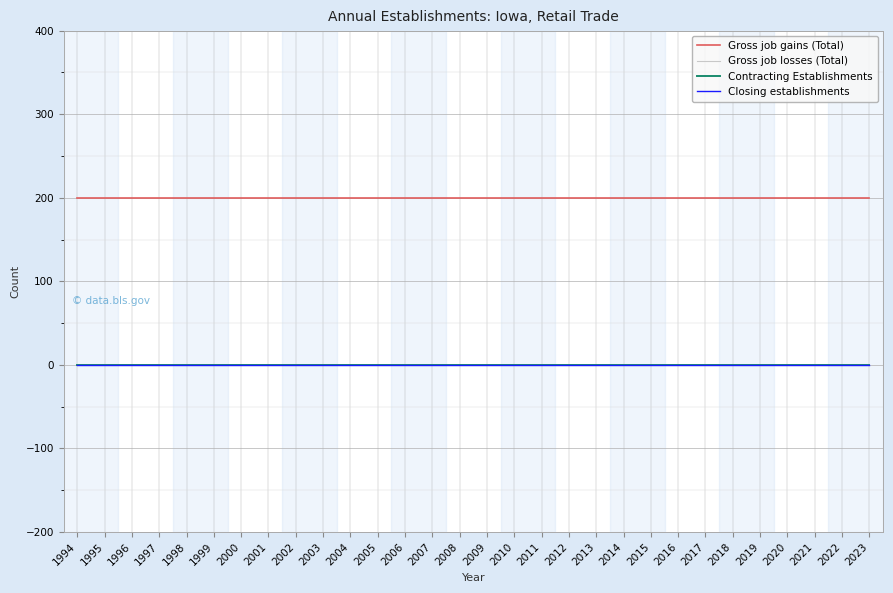

Does the chart display data point markers on the line(s)?

No